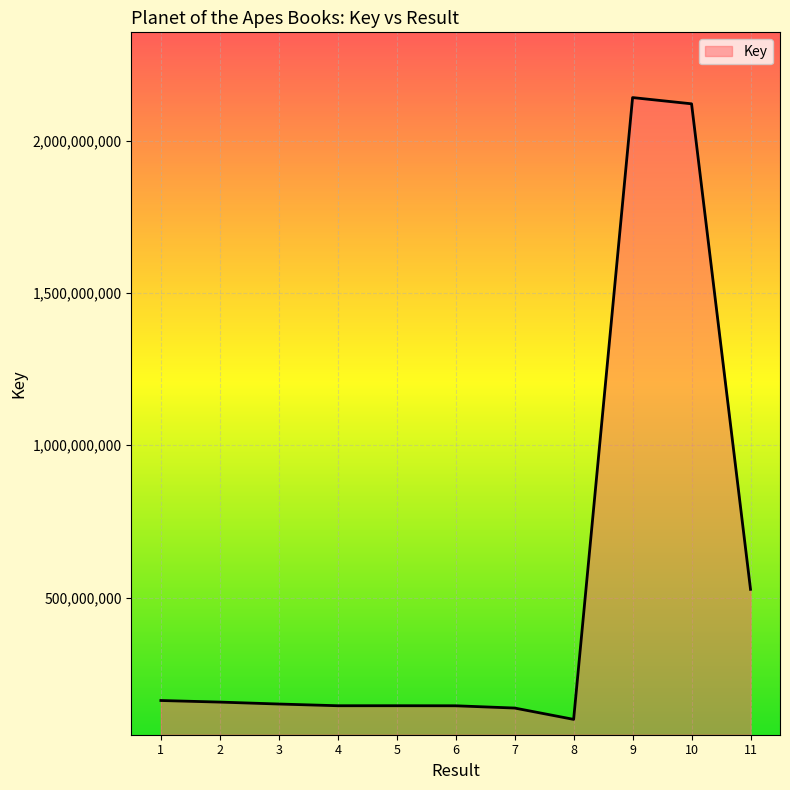

Between 8 and 3, which is larger?

3